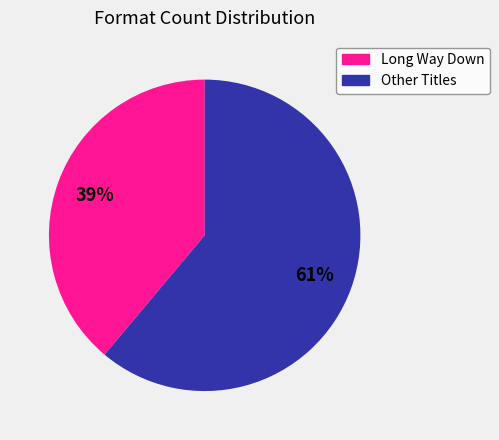

To the nearest percent, what is the average slice percentage?

50%